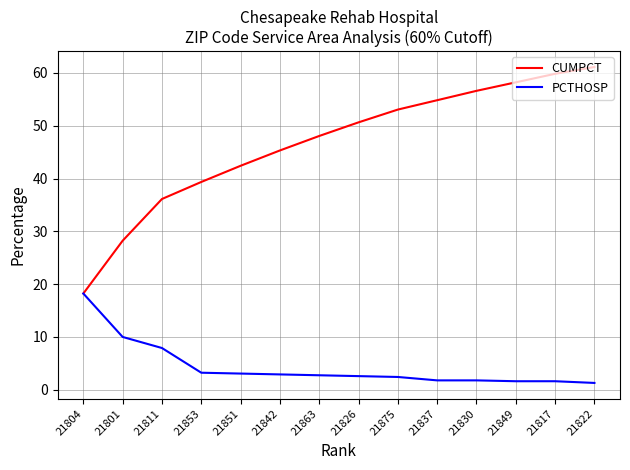

Which label corresponds to the largest value in the chart?

21822